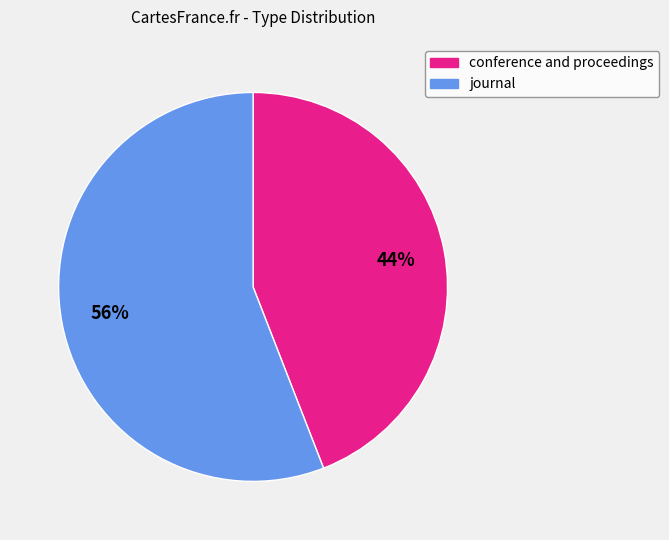

How many slices are in this pie chart?

2